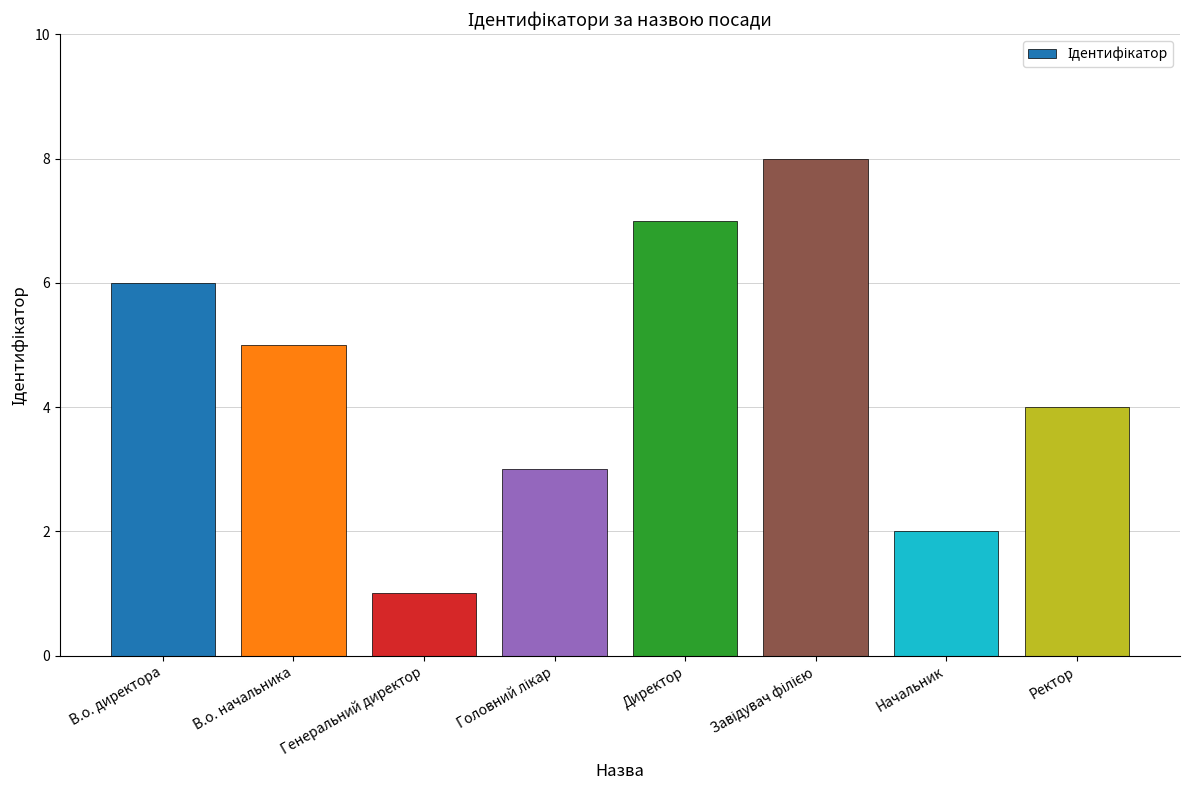

How many bars are there in total?

8